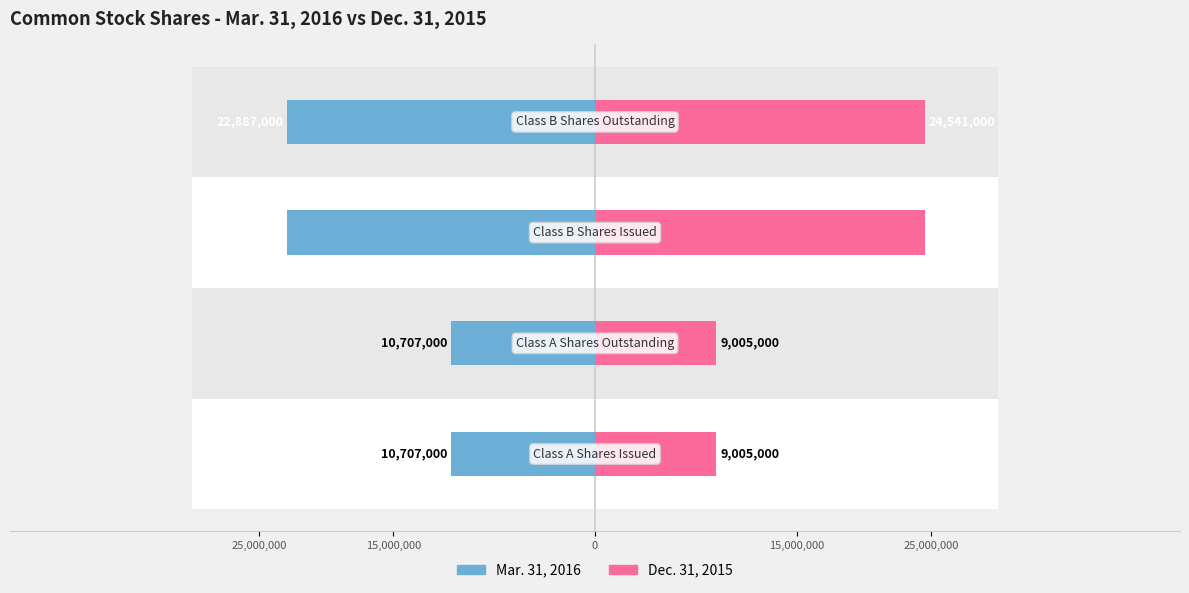

The value of Dec. 31, 2015 at 0 is 24541000. True or false?

True